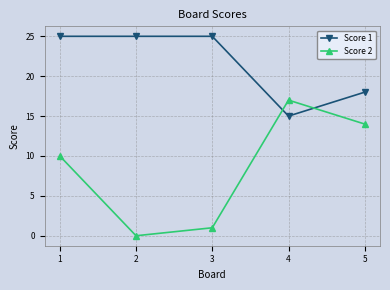

Which series has the widest spread of values?

Score 2